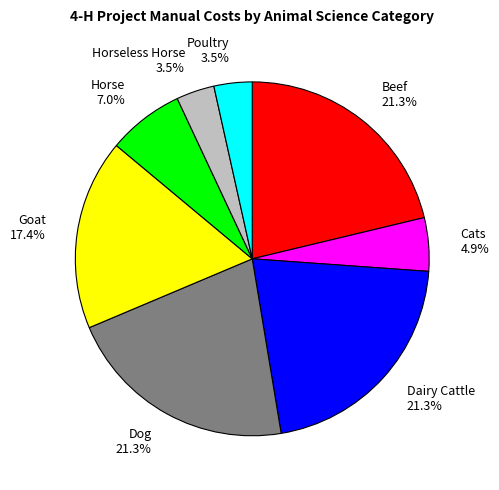

How many segments does this pie chart have?

8